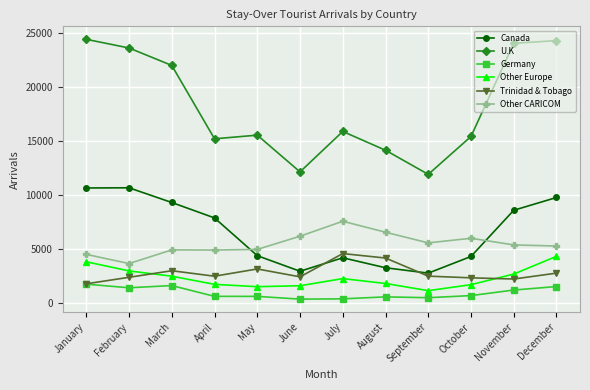

Rank the series by their maximum value, from highest to lowest.

U.K, Canada, Other CARICOM, Trinidad & Tobago, Other Europe, Germany